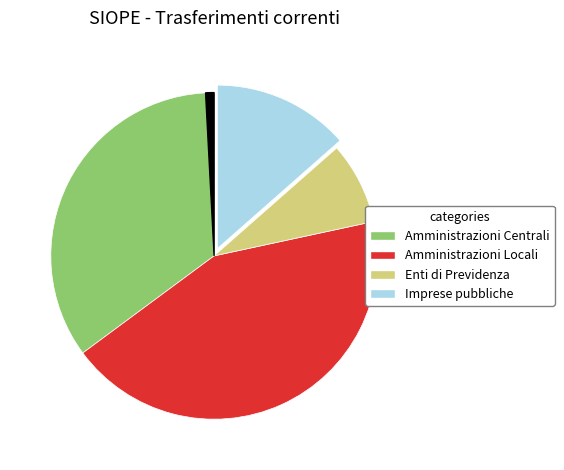

Is there a majority slice in this chart?

No